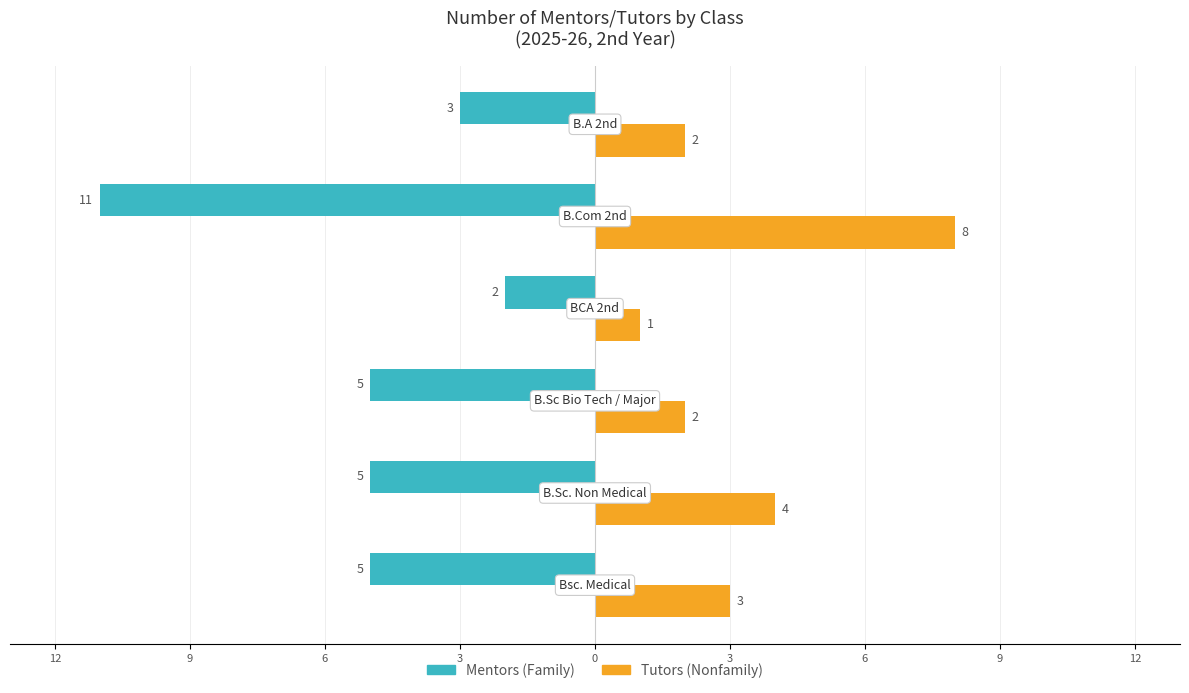

How many Mentors (Family) values are between -5 and -3?

4